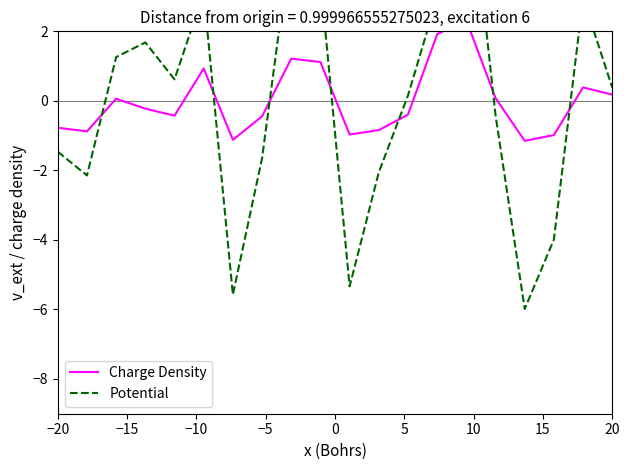

In Charge Density, how many points are lower than both neighbors (excluding endpoints)?

5